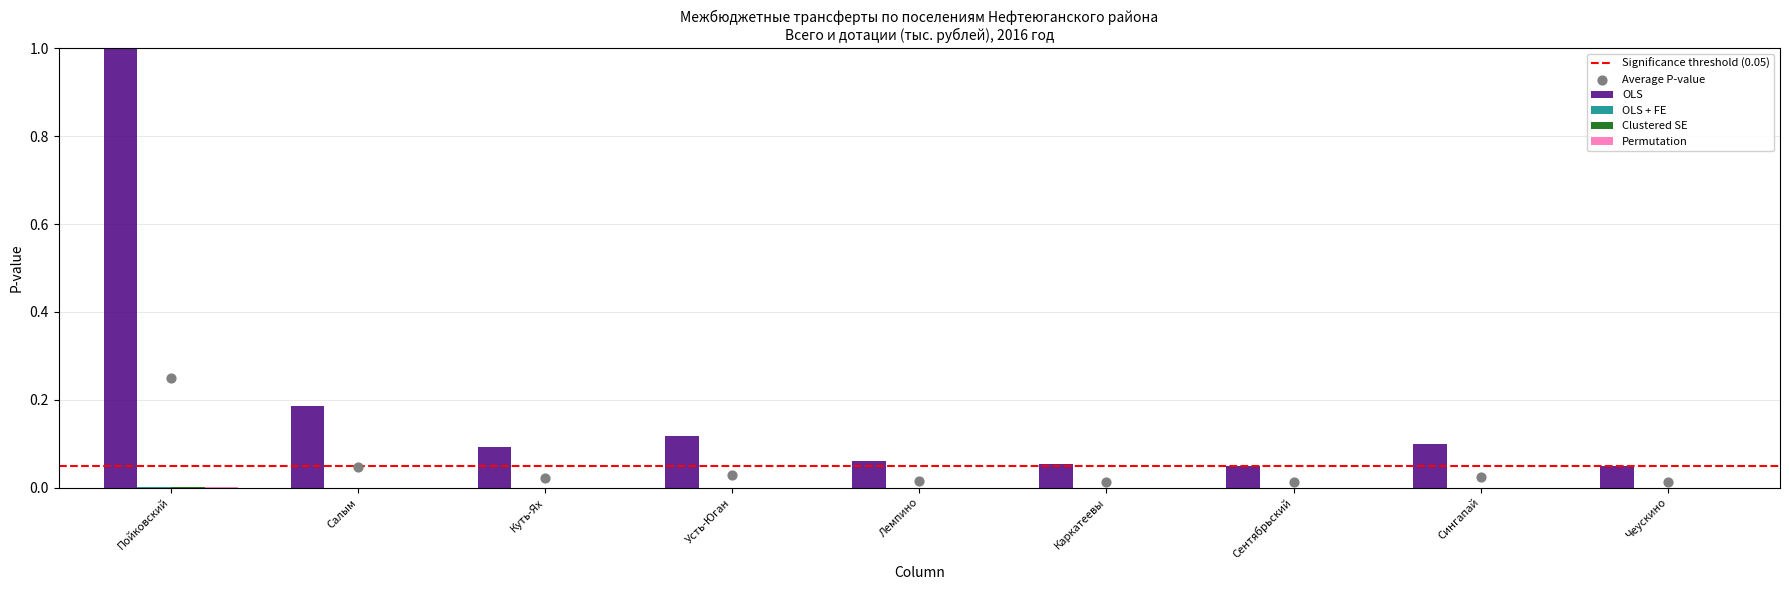

Which series contains the highest Y value?

OLS